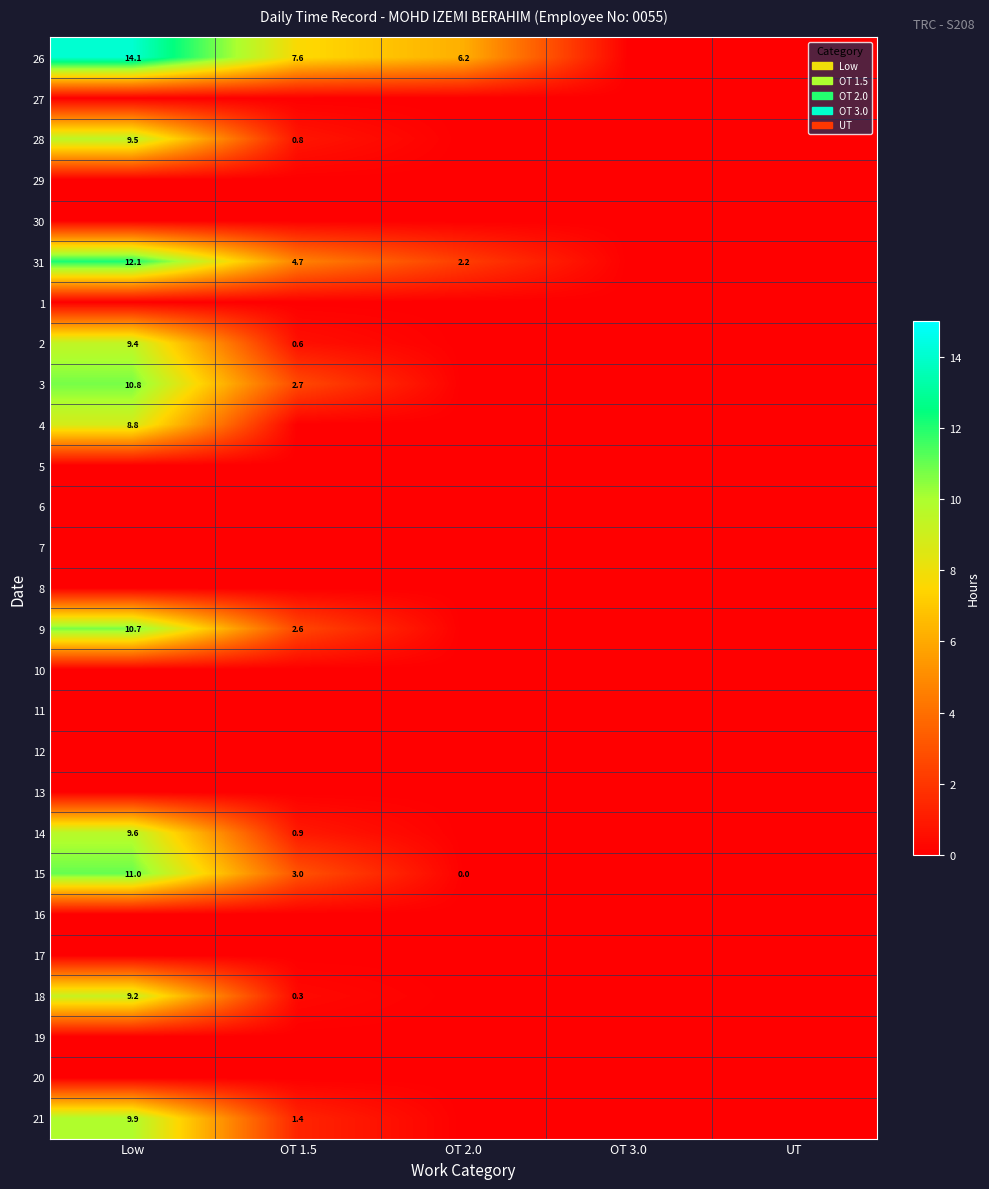

What is the total value across all series at Low?

115.2